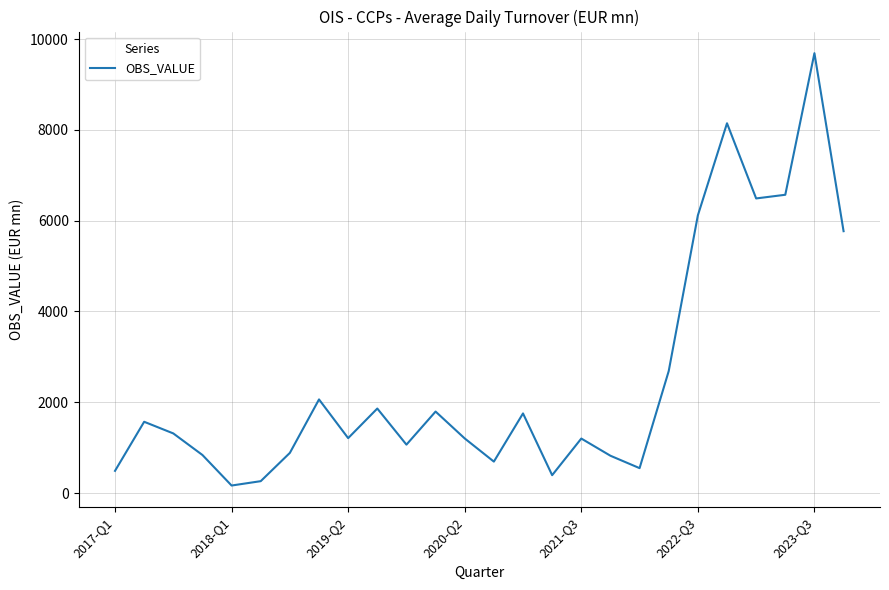

Is this an area chart (filled region under the line)?

No